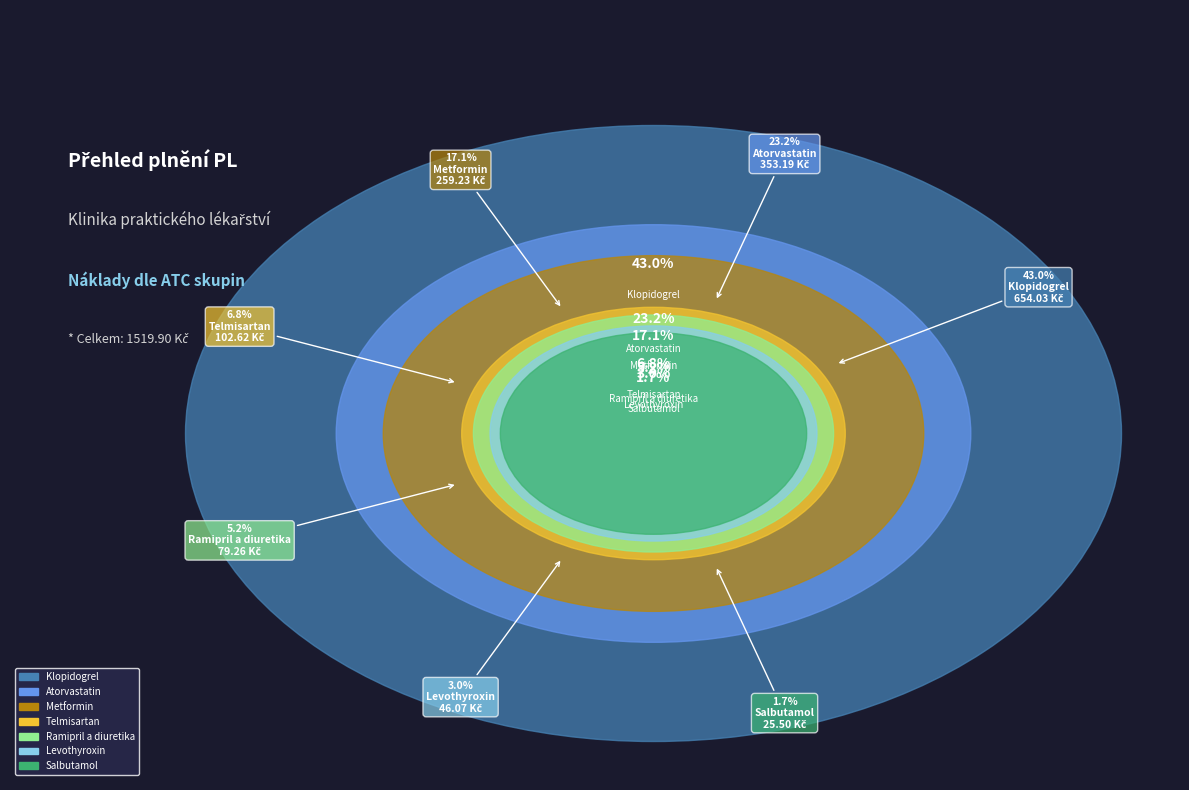

To the nearest percent, what is the difference between the R03AC02 - Salbutamol and C09CA07 - Telmisartan slice percentages?

5%